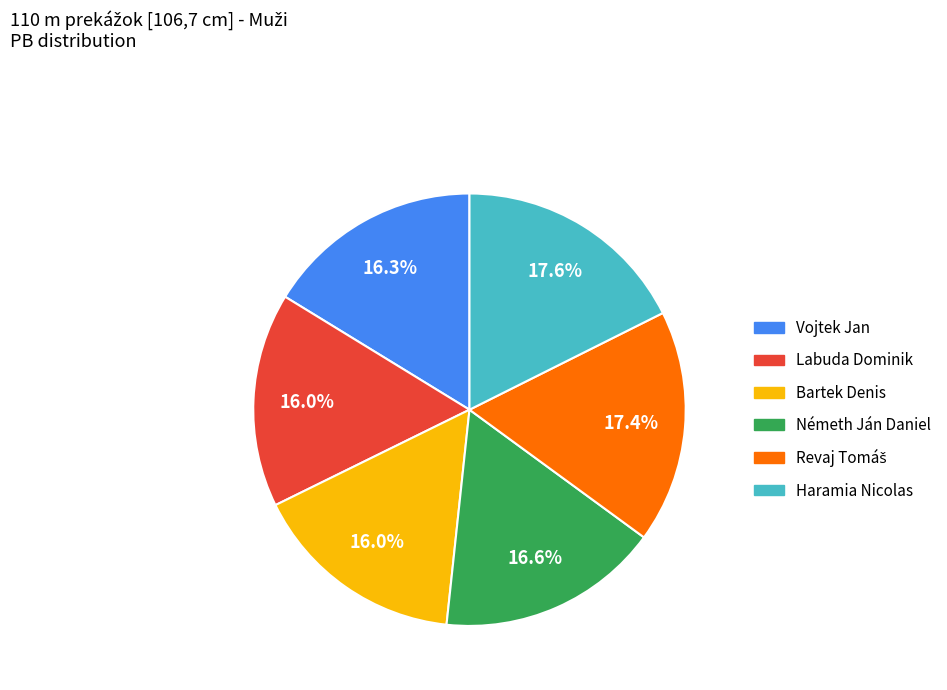

Which has a higher value, Haramia Nicolas or Bartek Denis?

Haramia Nicolas